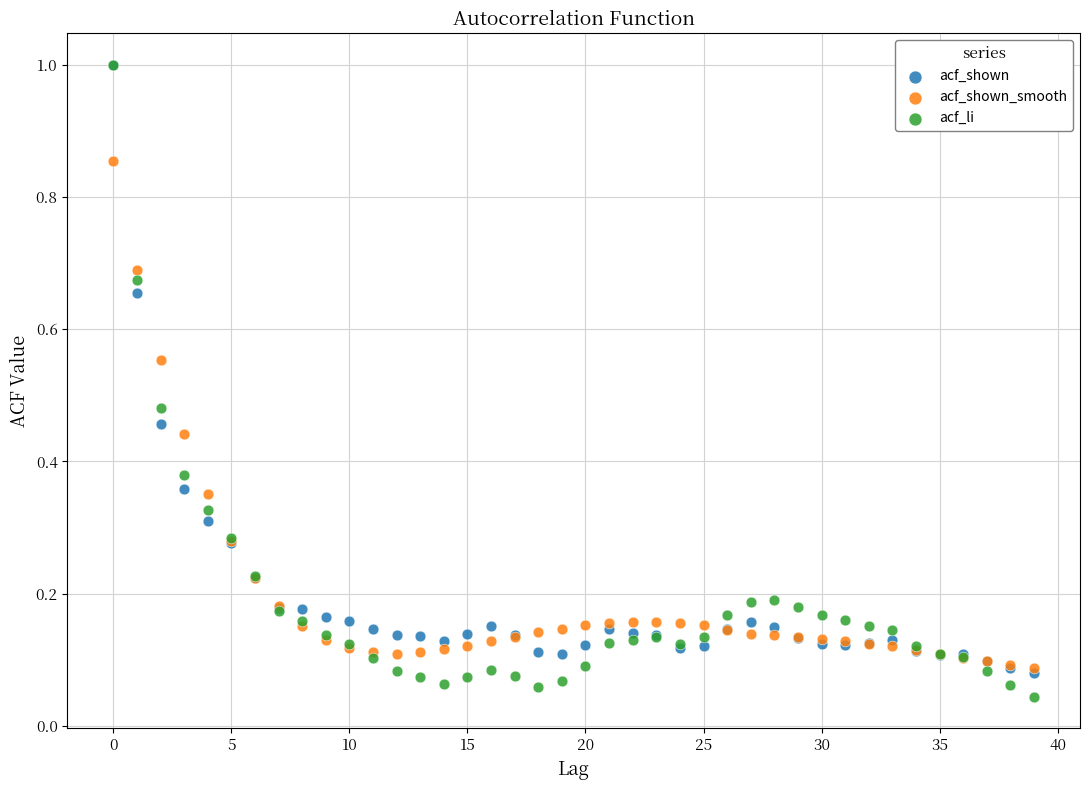

What are all the series names shown in the legend?

acf_shown, acf_shown_smooth, acf_li